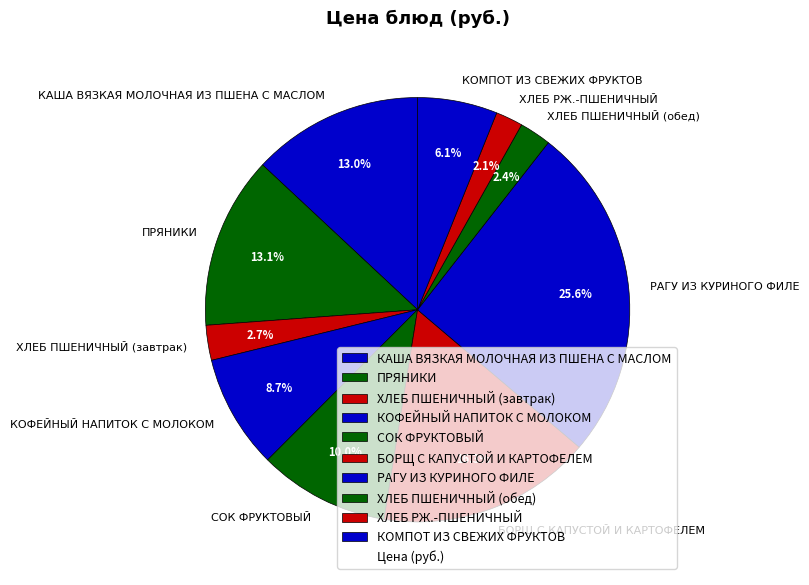

What is the ratio of the value at КАША ВЯЗКАЯ МОЛОЧНАЯ ИЗ ПШЕНА С МАСЛОМ to the value at РАГУ ИЗ КУРИНОГО ФИЛЕ?

0.5